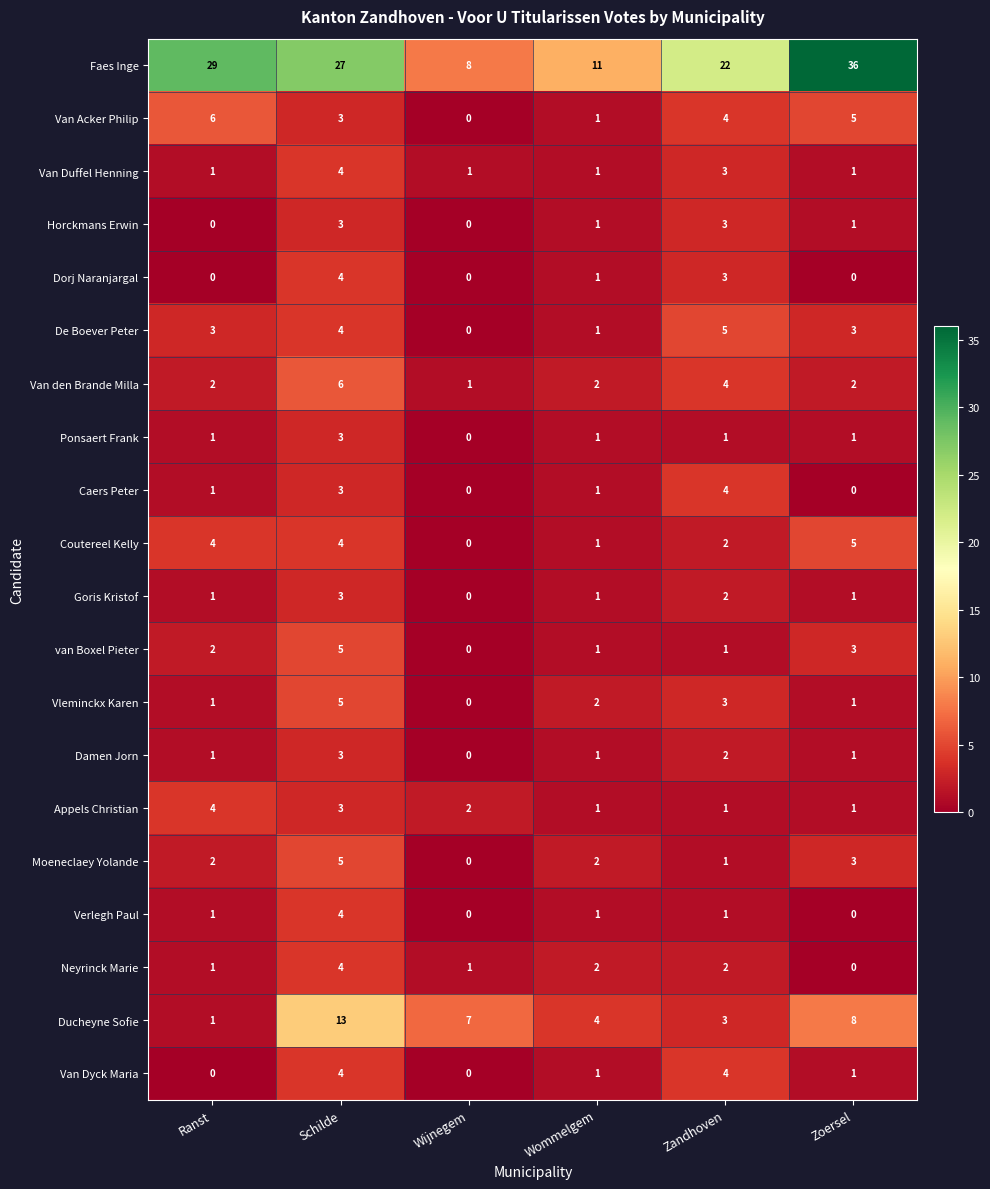

At which category is the sum across all series the highest?

Schilde